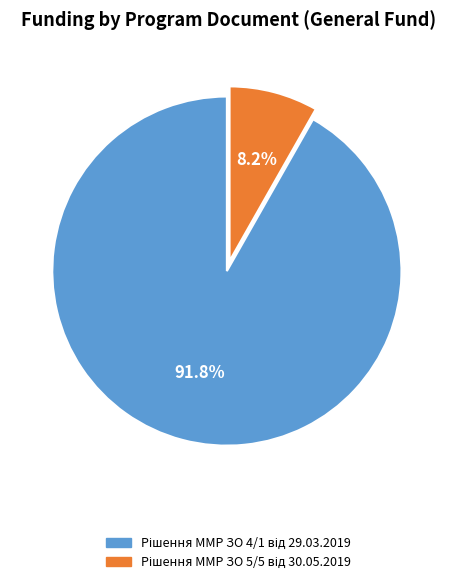

Is there any slice that represents more than half of the pie?

Yes